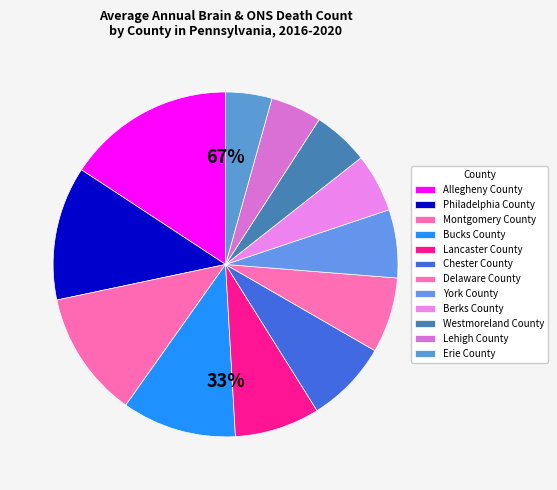

Does Montgomery County account for over 50% of the chart?

No